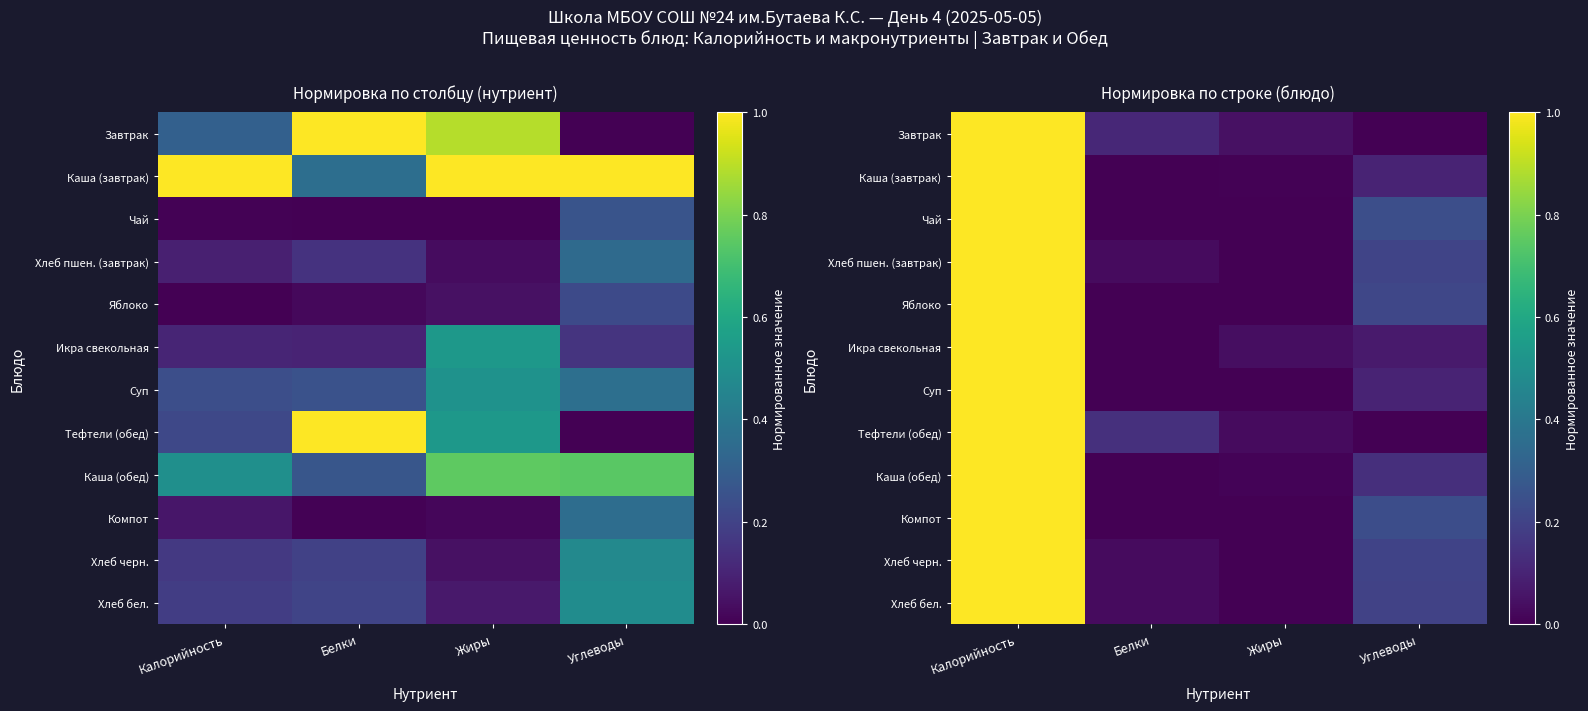

At how many categories does at least one series exceed 0?

4